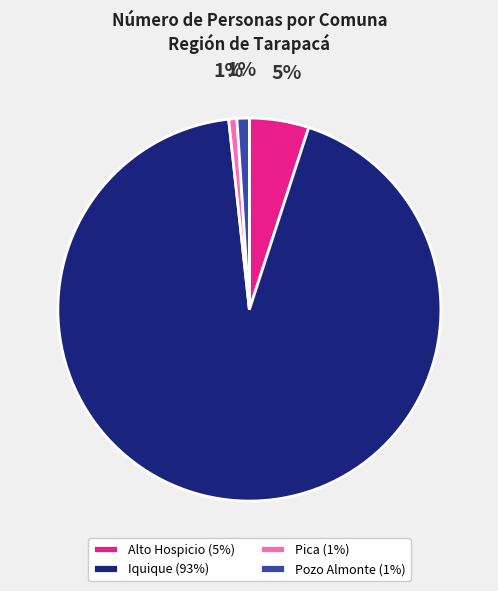

The Iquique slice represents 93% of the pie. True or false?

True